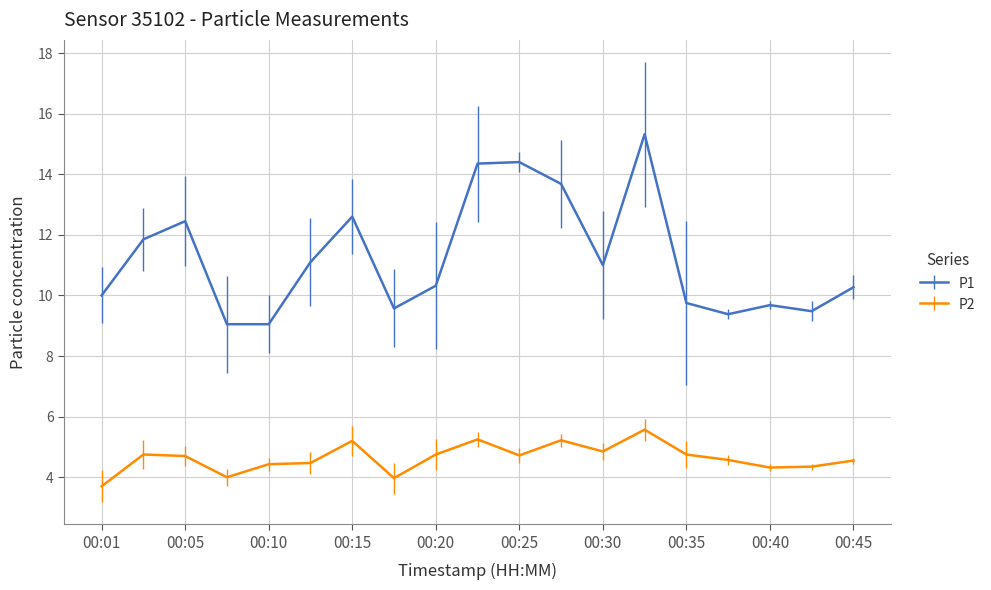

Rank the series by their maximum value, from lowest to highest.

P2, P1